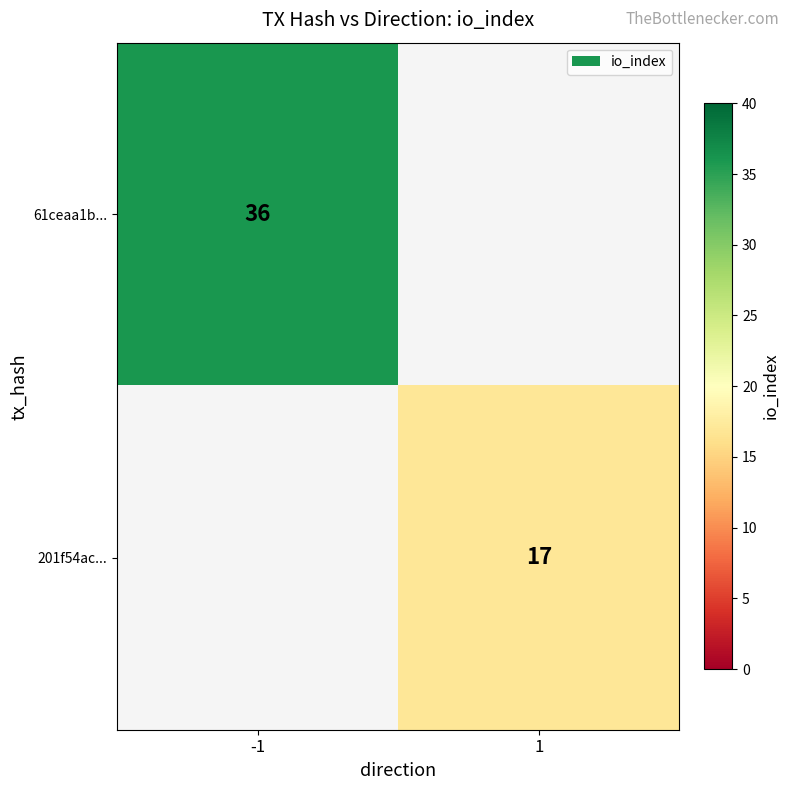

Which category has the highest value across all series?

-1